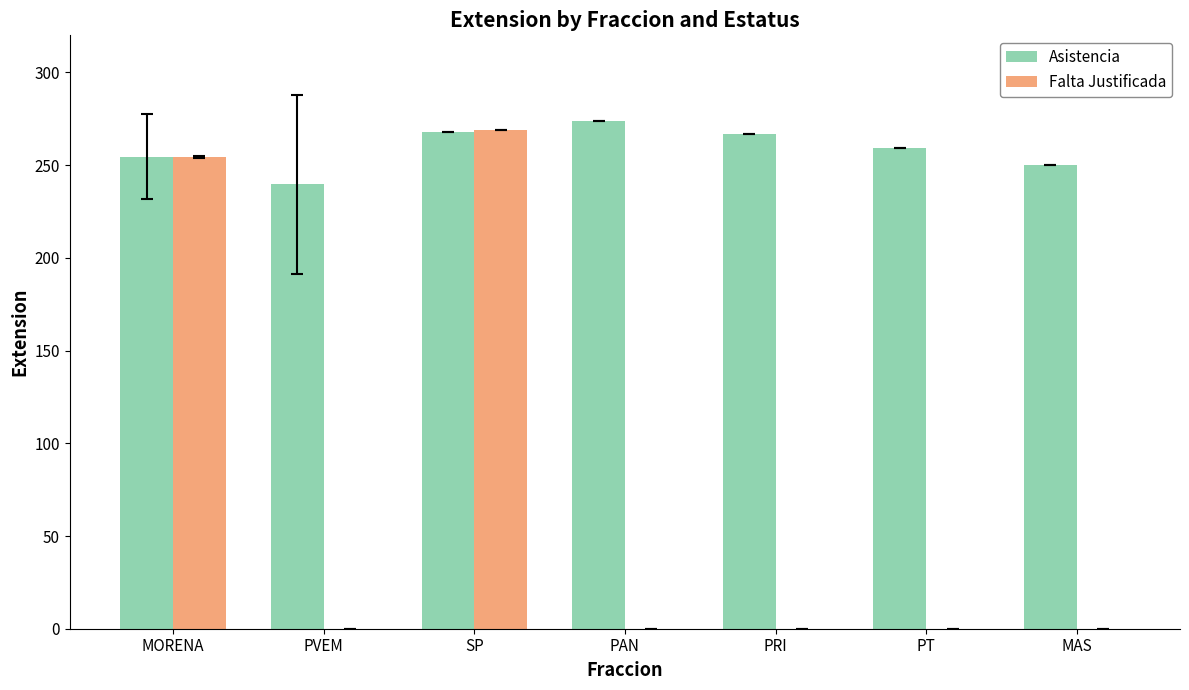

How many categories are shown in the chart?

7